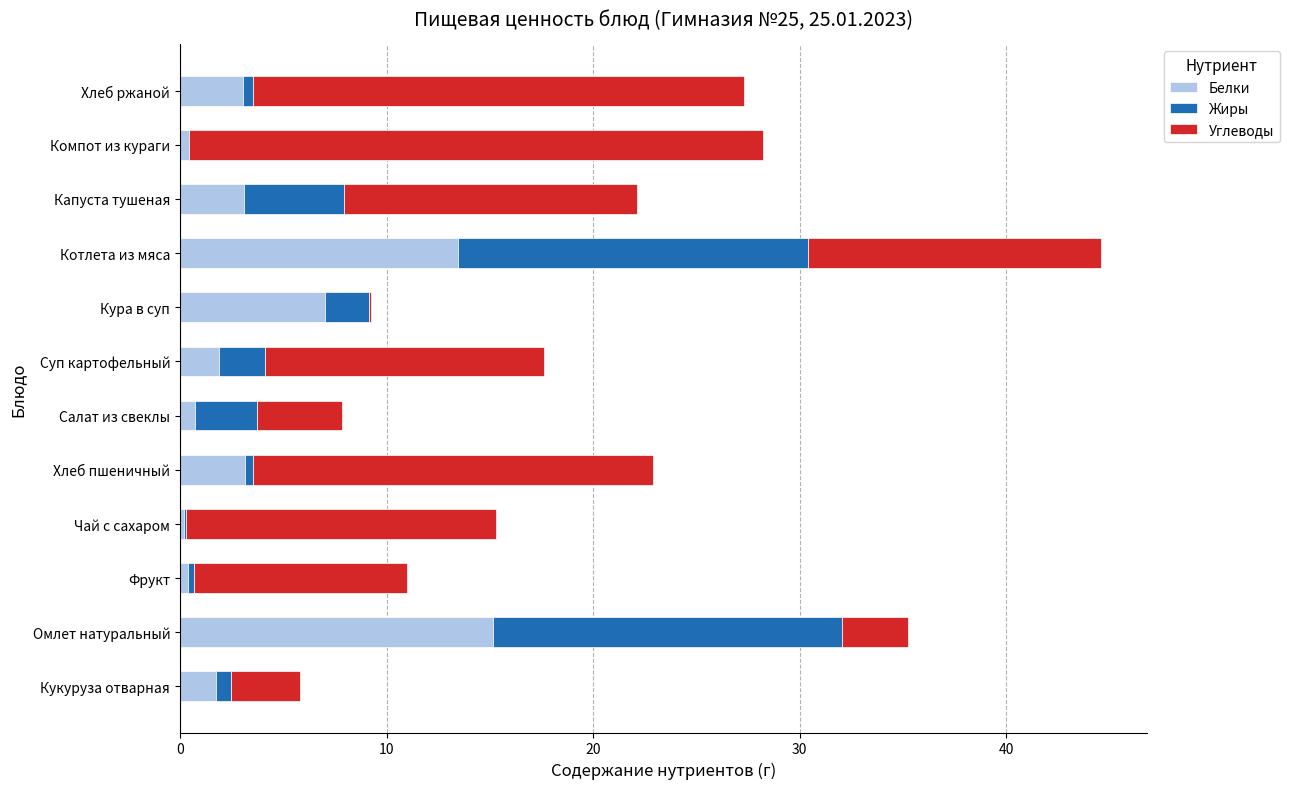

Is it true that Белки equals 4.9 at Котлета из мяса?

False